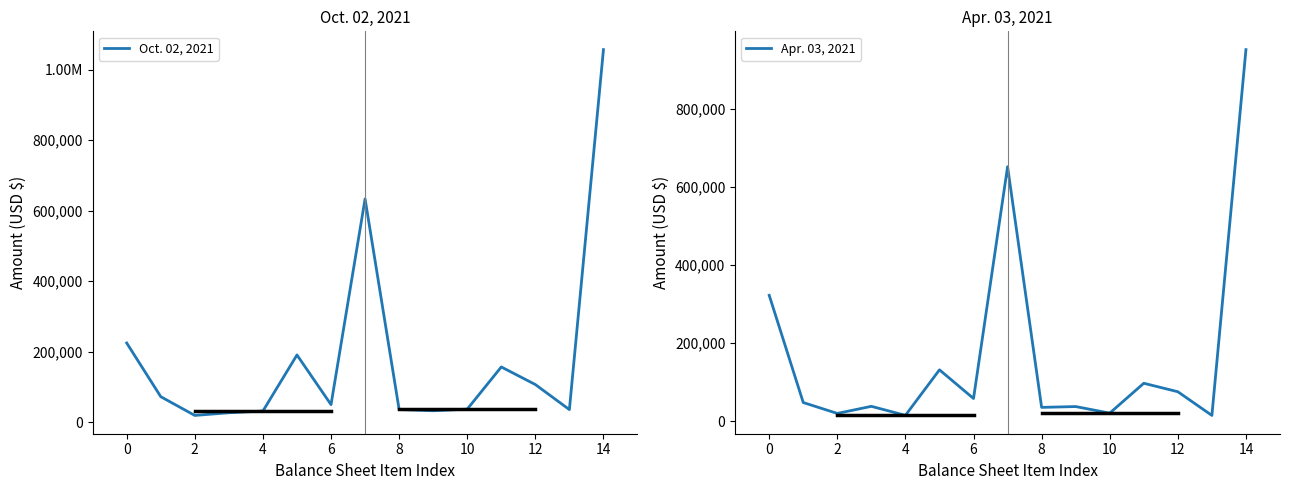

What is the value of the Oct. 02, 2021 point at the 15th from the left?

35650